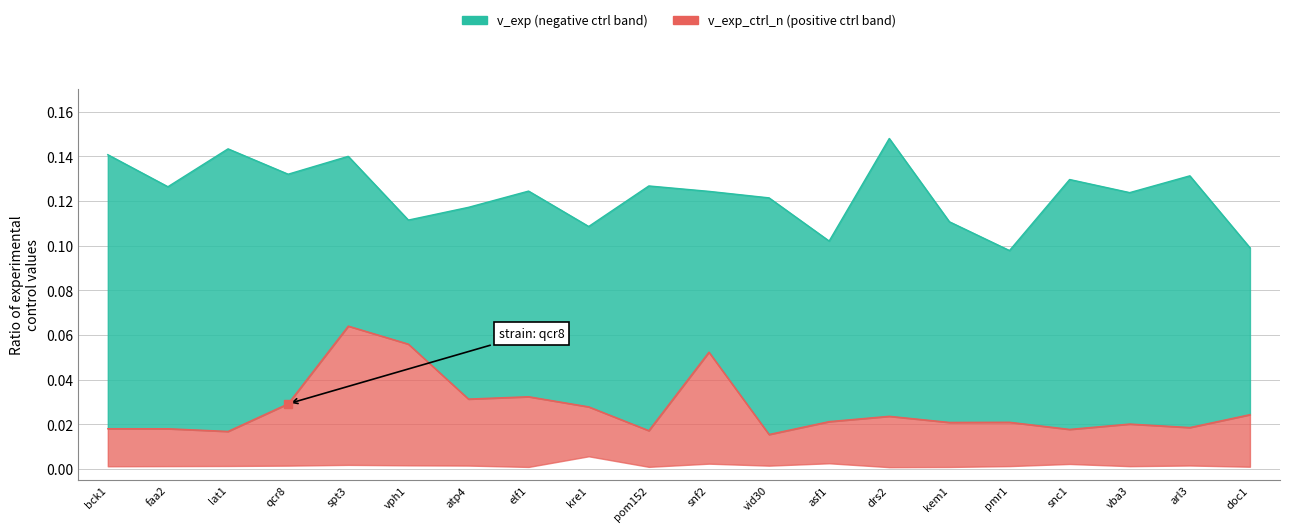

At which category is the sum across all series the highest?

spt3